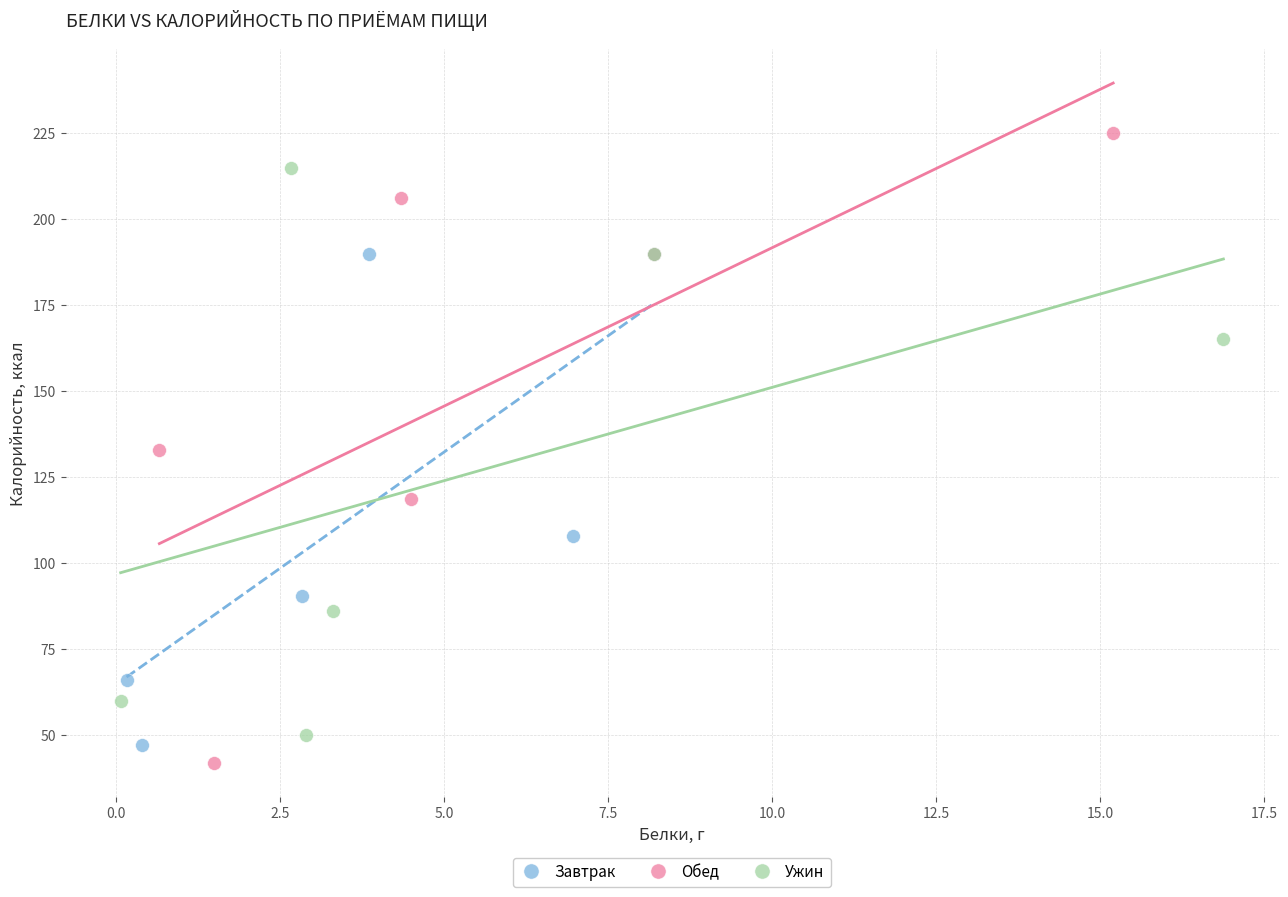

Which series has the largest Y range (max minus min)?

Обед